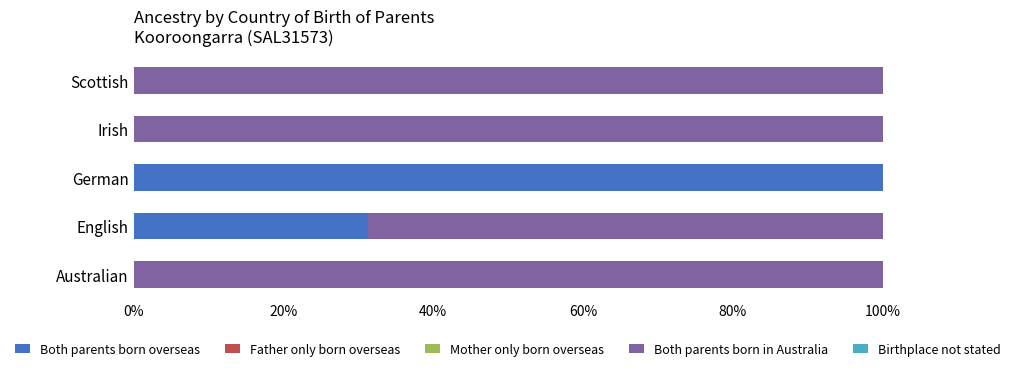

Count the number of categories in the chart.

5